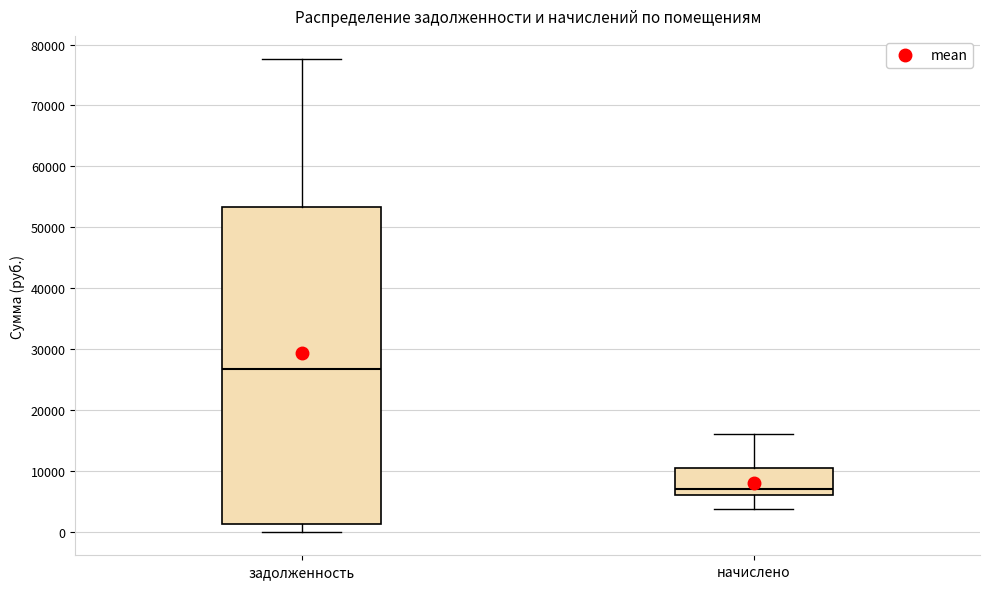

Reading left to right, read every box against the y-axis: the position of its median line, the range the box covers, and the ends of its whiskers. The values are not printed on the chart, so give them approximately, as read against the axis.

задолженность: median 27000, box 1000 to 53000, whiskers 0 to 78000
начислено: median 7000, box 6000 to 10000, whiskers 4000 to 16000